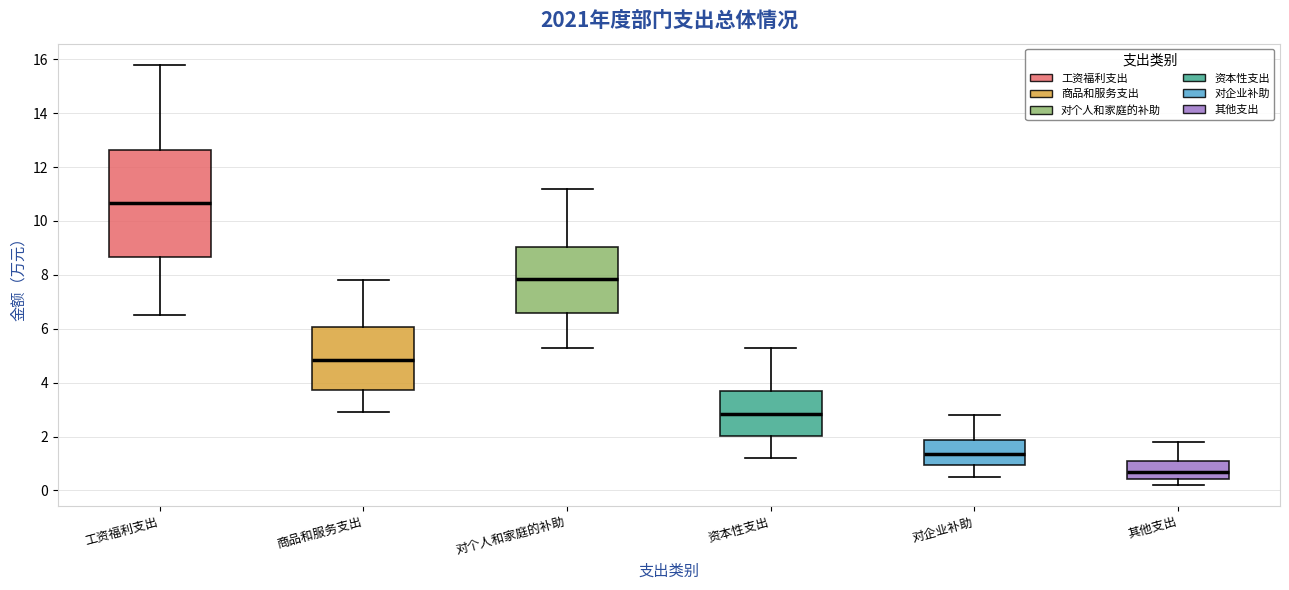

Reading left to right, read every box against the y-axis: the position of its median line, the range the box covers, and the ends of its whiskers. The values are not printed on the chart, so give them approximately, as read against the axis.

工资福利支出: median 10.6, box 8.6 to 12.6, whiskers 6.6 to 15.8
商品和服务支出: median 4.8, box 3.8 to 6.0, whiskers 3.0 to 7.8
对个人和家庭的补助: median 7.8, box 6.6 to 9.0, whiskers 5.4 to 11.2
资本性支出: median 2.8, box 2.0 to 3.6, whiskers 1.2 to 5.4
对企业补助: median 1.4, box 1.0 to 1.8, whiskers 0.6 to 2.8
其他支出: median 0.8, box 0.4 to 1.0, whiskers 0.2 to 1.8